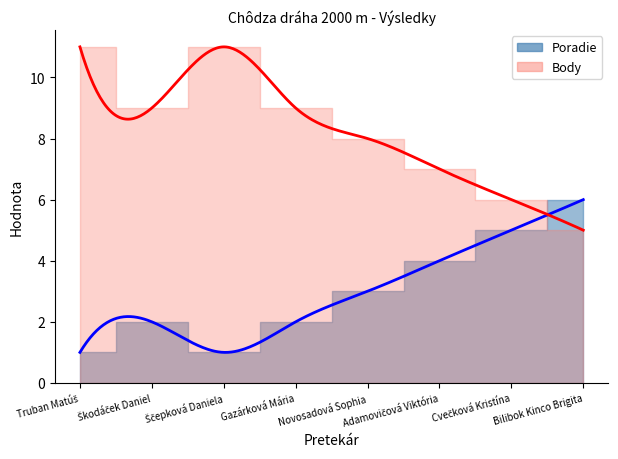

List the series in order of their peak value, highest first.

Body, Poradie